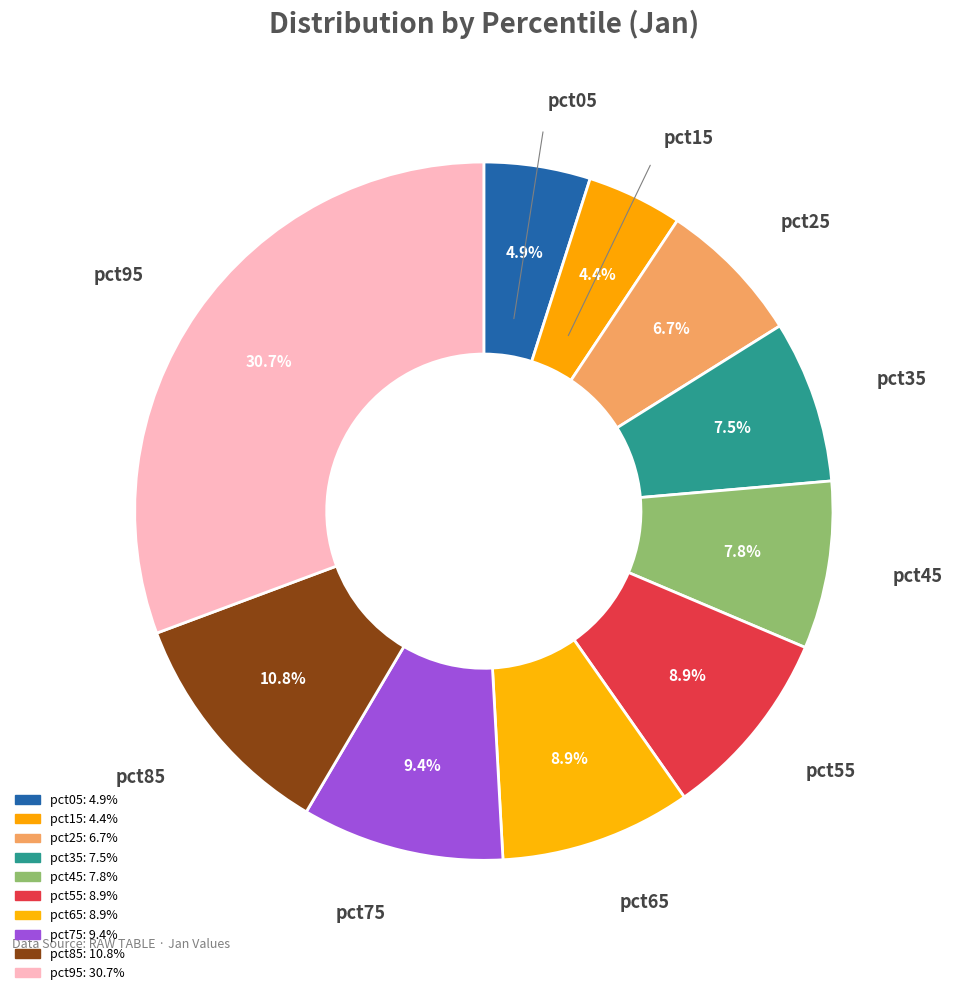

How many segments does this pie chart have?

10